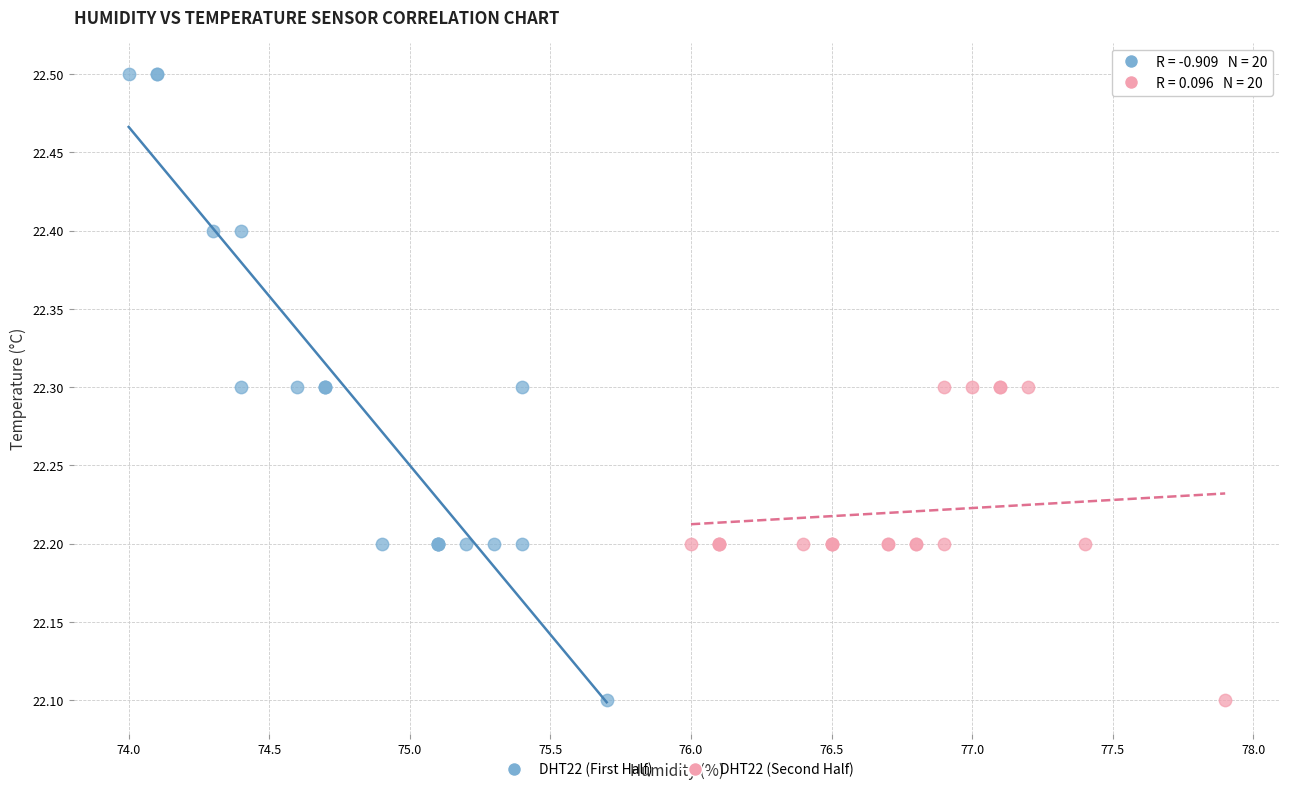

Which series has the largest Y range (max minus min)?

DHT22 (First Half)